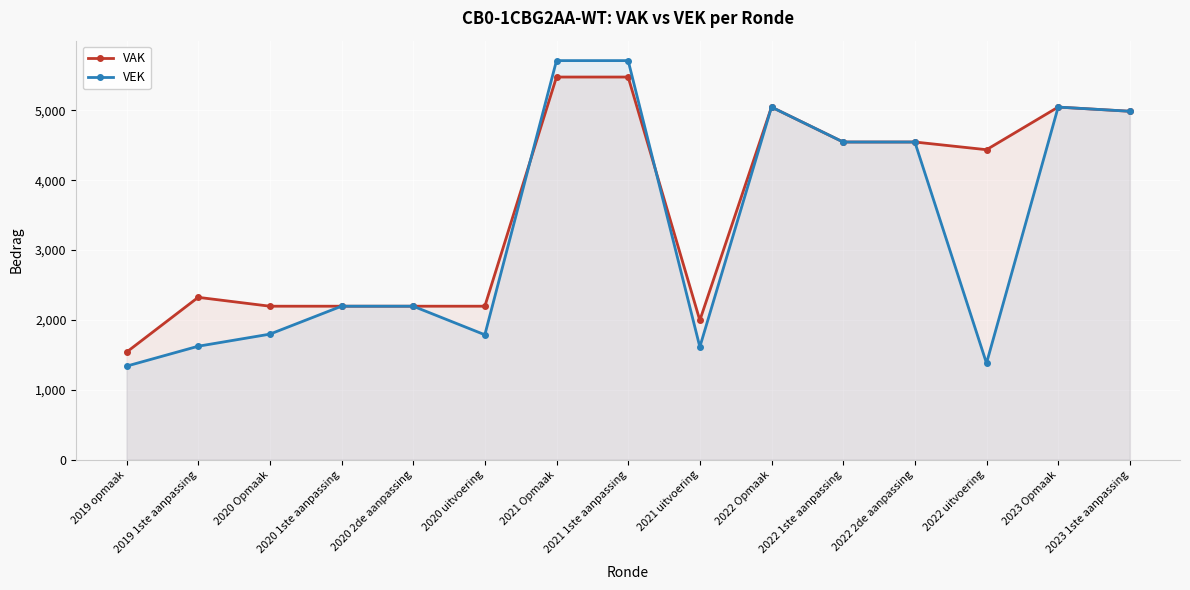

True or false: VEK and VAK intersect in this chart.

True